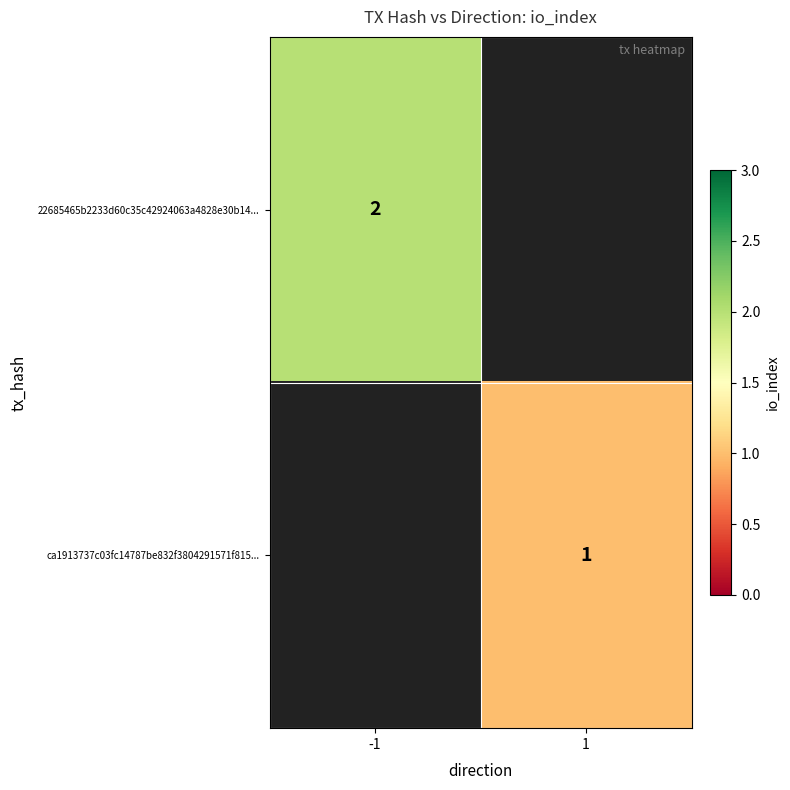

How many categories are shown in the chart?

2